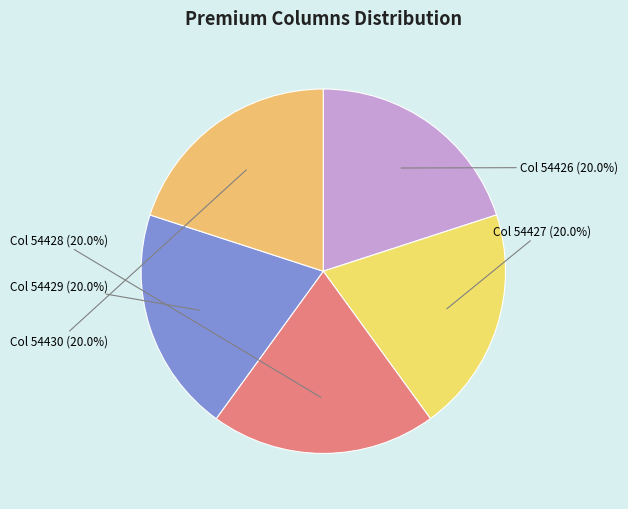

What is the largest slice in the pie chart?

54430